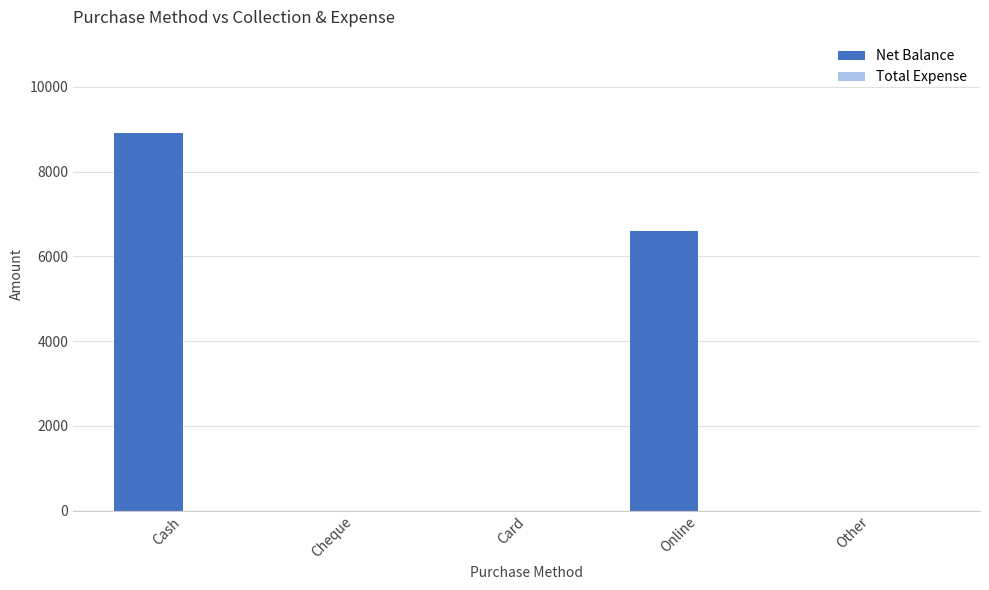

What is the sum of all values?

15500